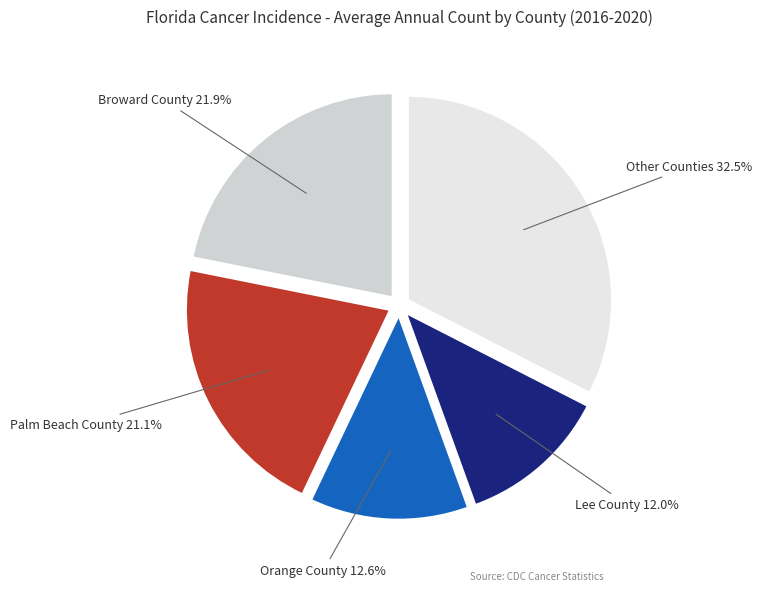

Does any single category account for the majority?

No